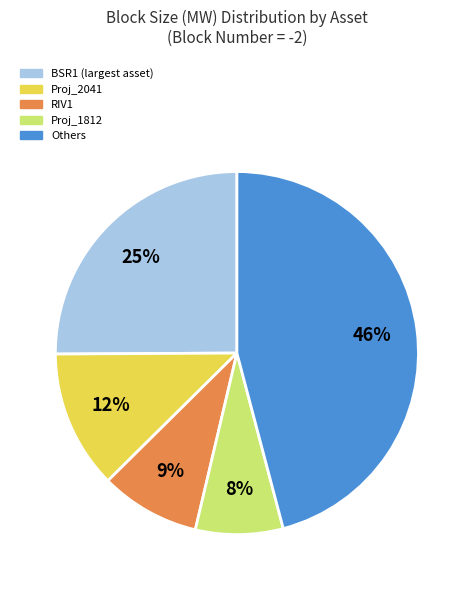

To the nearest percent, what is the difference between the largest and smallest slice percentages?

38%